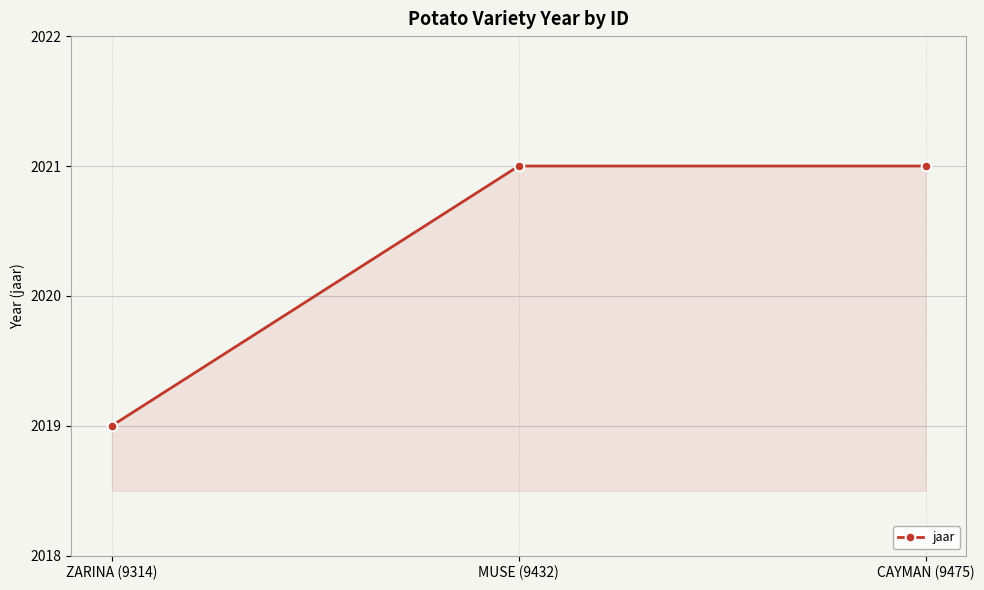

How many lines are shown in the chart?

1